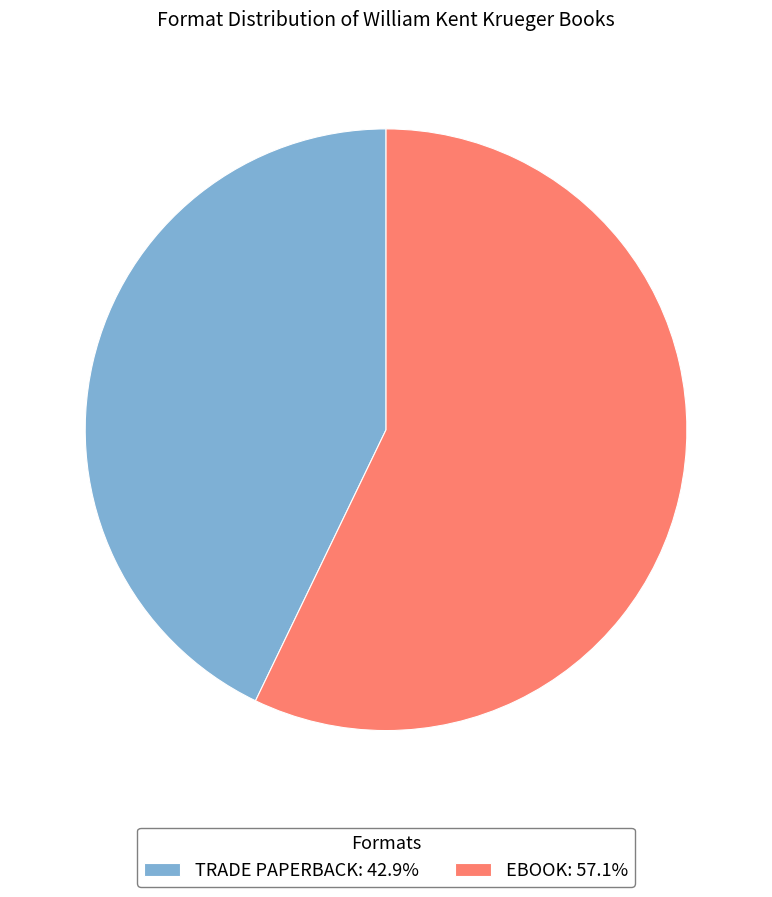

What is the ratio of the value at EBOOK: 57.1% to the value at TRADE PAPERBACK: 42.9%?

1.3